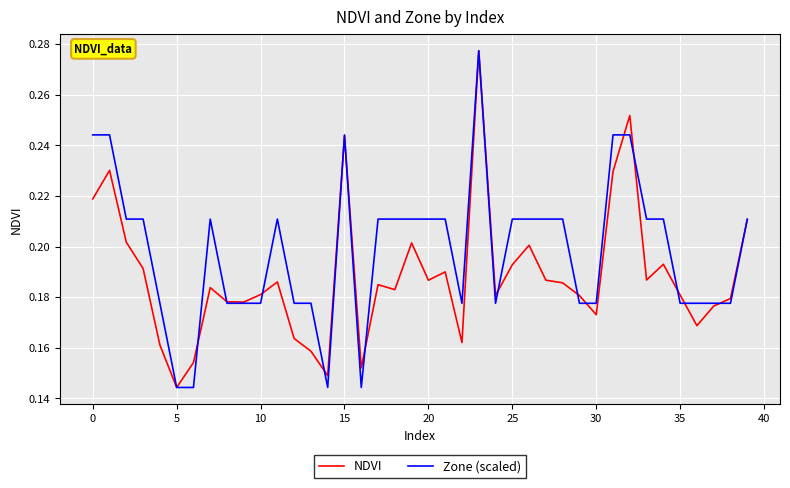

List the series in order of their overall mean, lowest first.

NDVI, Zone (scaled)